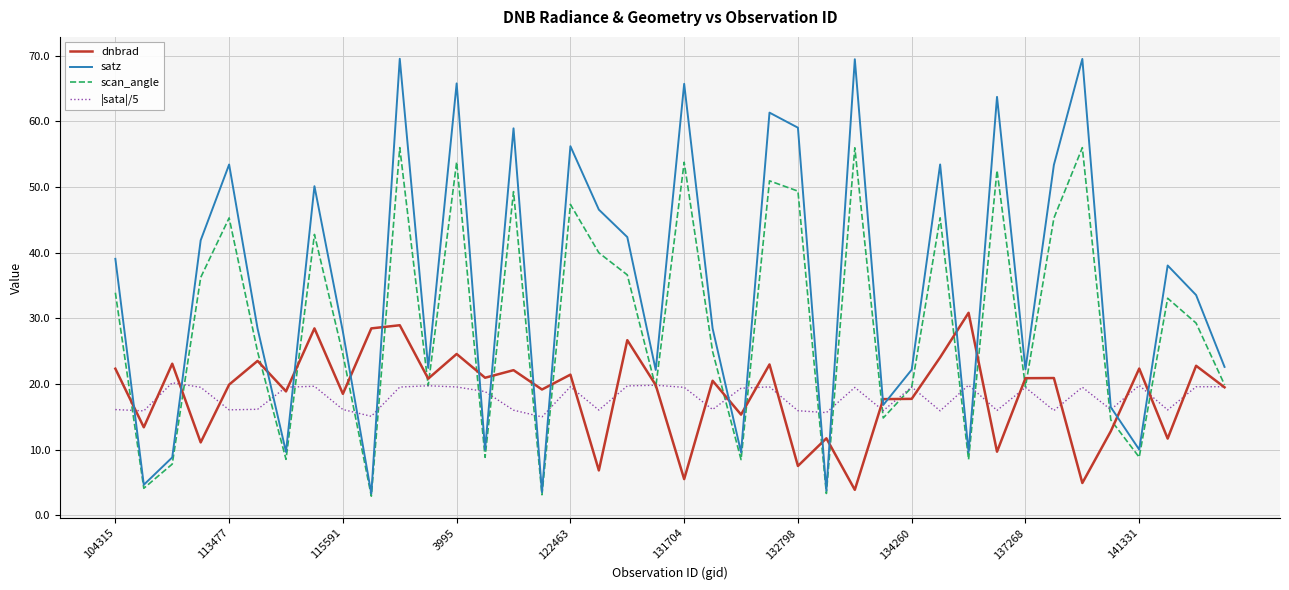

Which series has the largest range (max minus min)?

satz